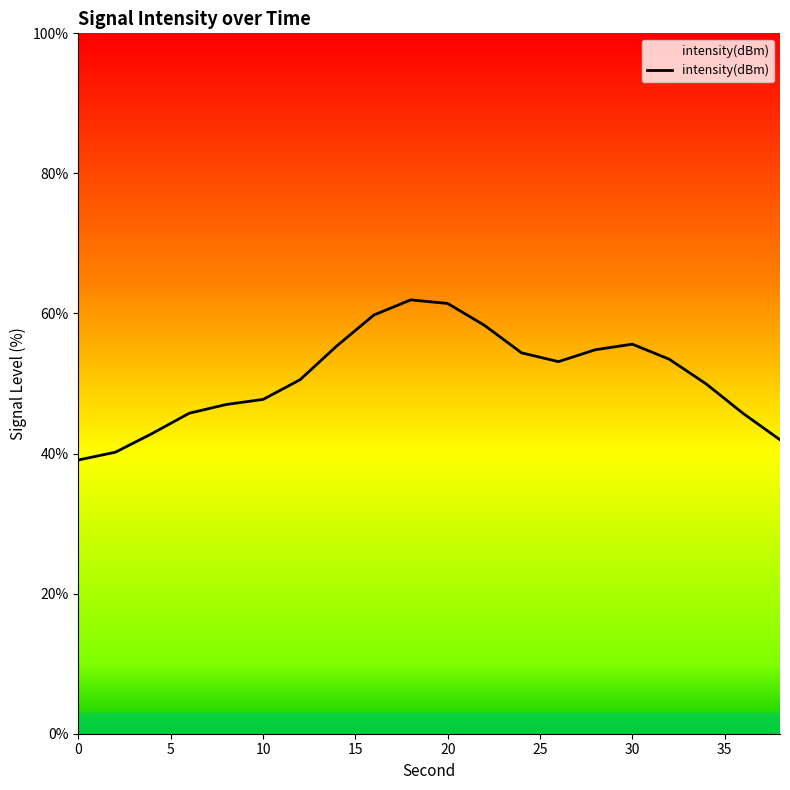

What is the difference between the maximum and minimum values?

22.9